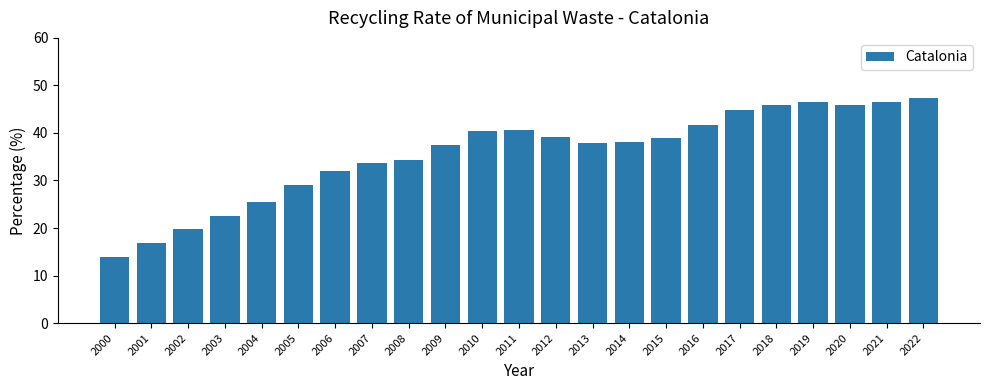

What is the difference between the maximum and minimum values?

33.3